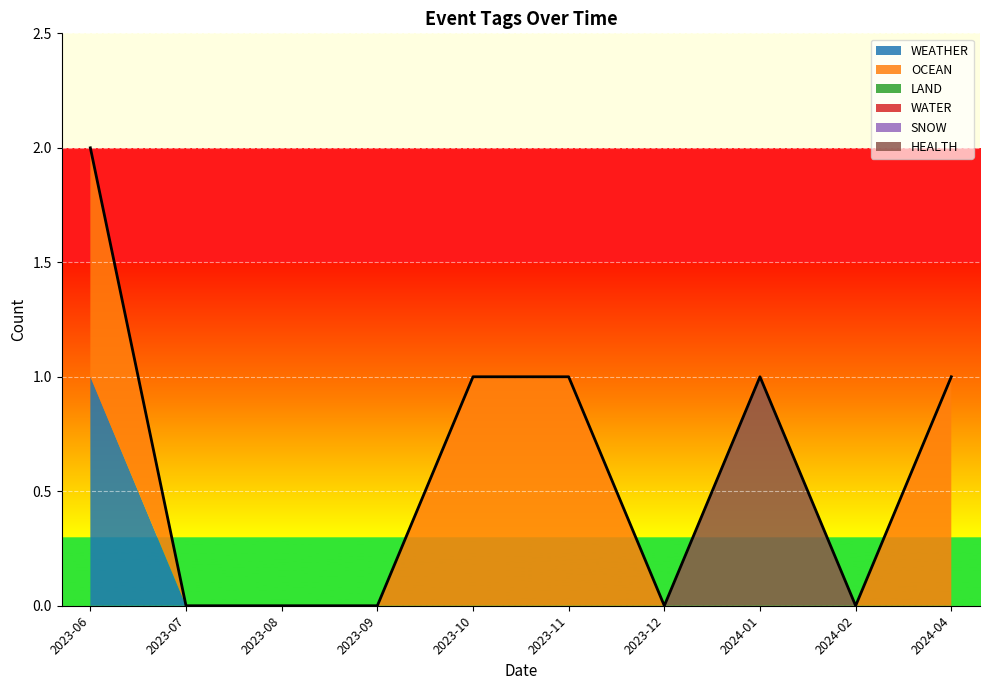

Is it true that OCEAN equals 0 at 2023-07?

True